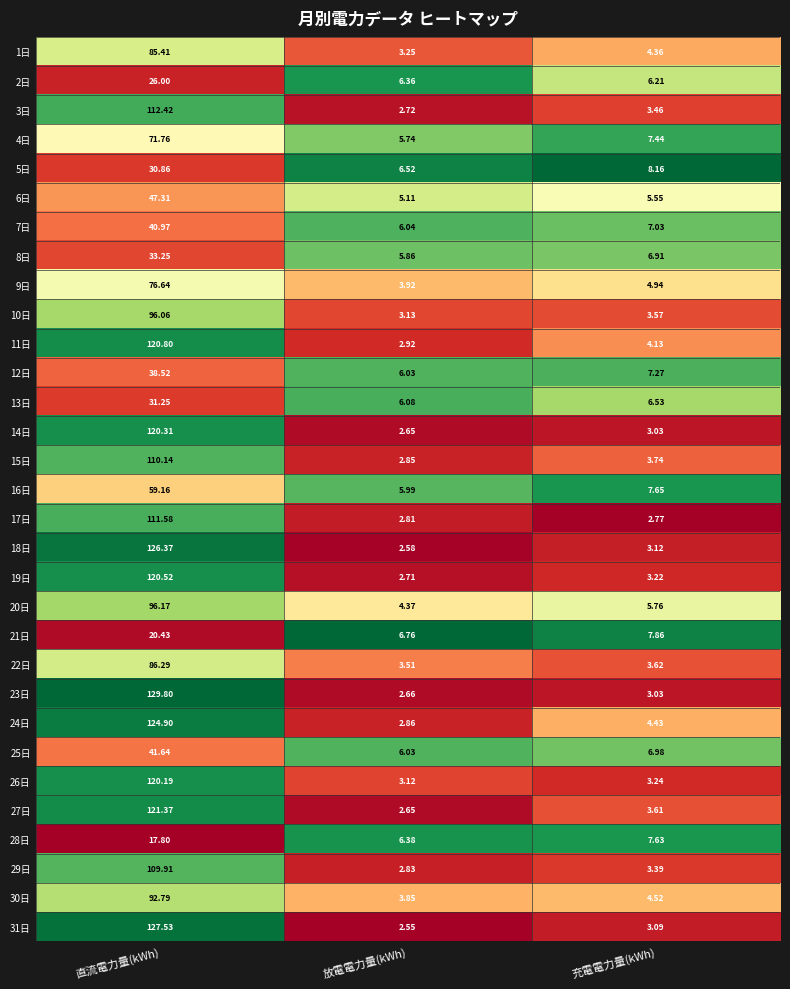

At which label does 14日 reach its peak?

直流電力量(kWh)